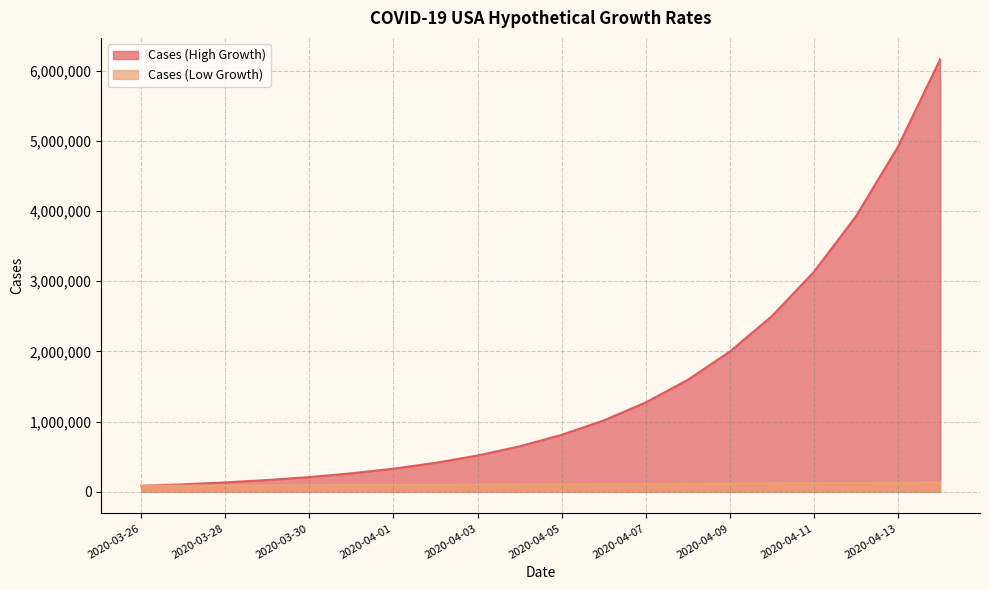

At how many categories does at least one series exceed 307909?

14